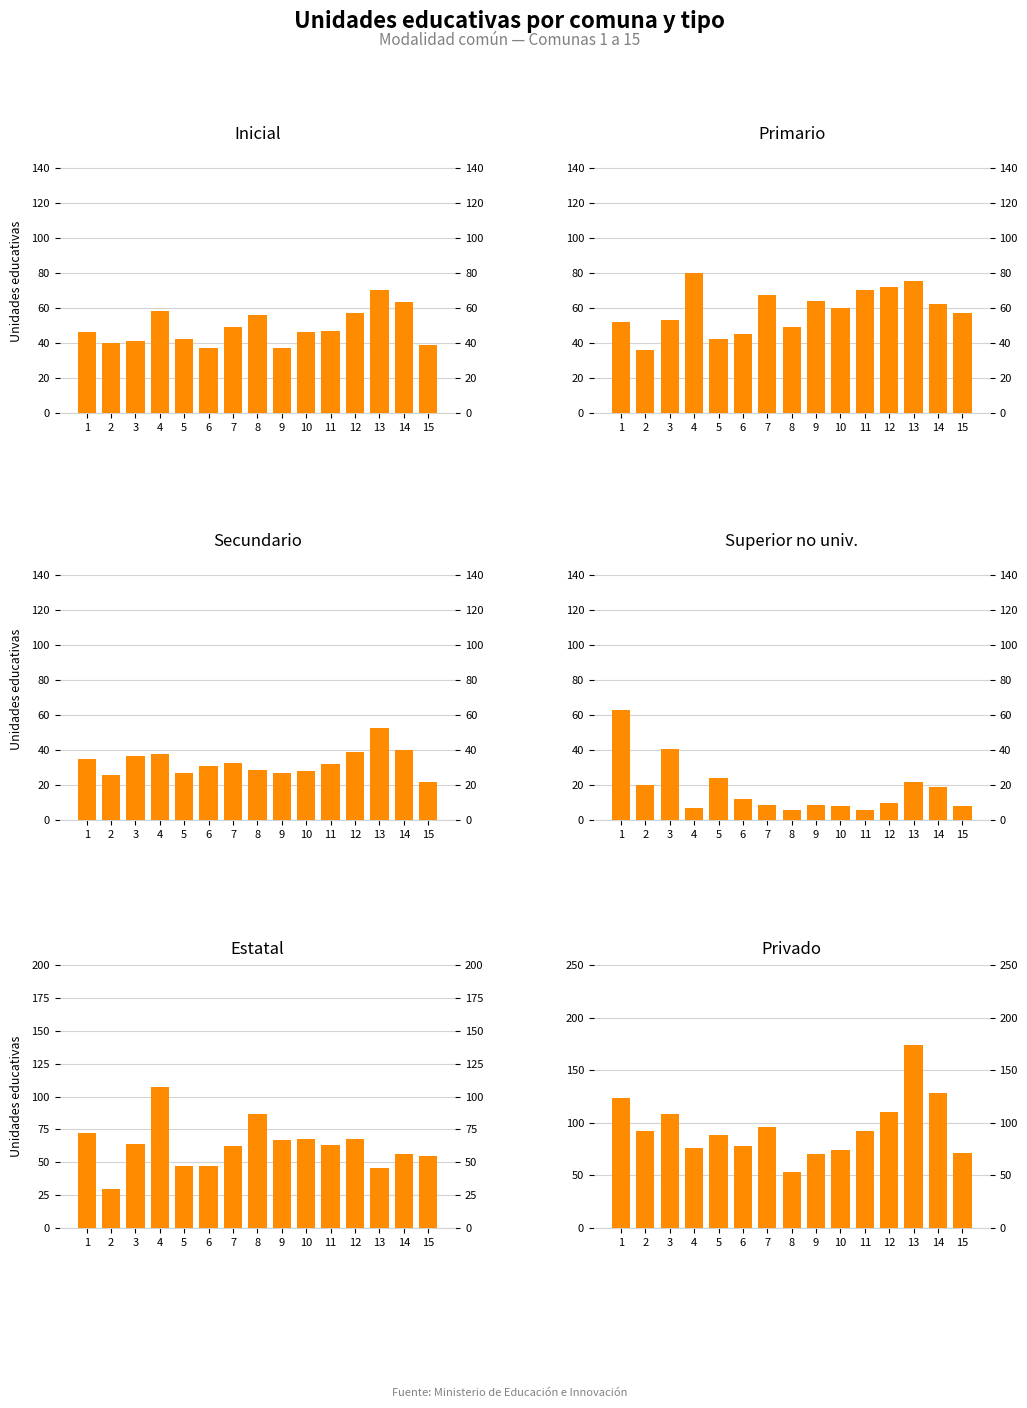

Which series has the largest range (max minus min)?

Privado